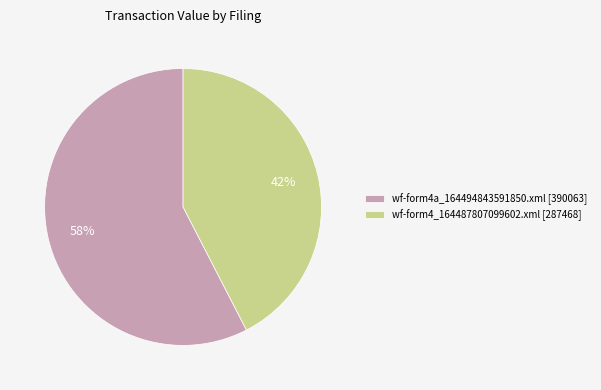

What percentage is the wf-form4a_164494843591850.xml slice, to the nearest percent?

58%